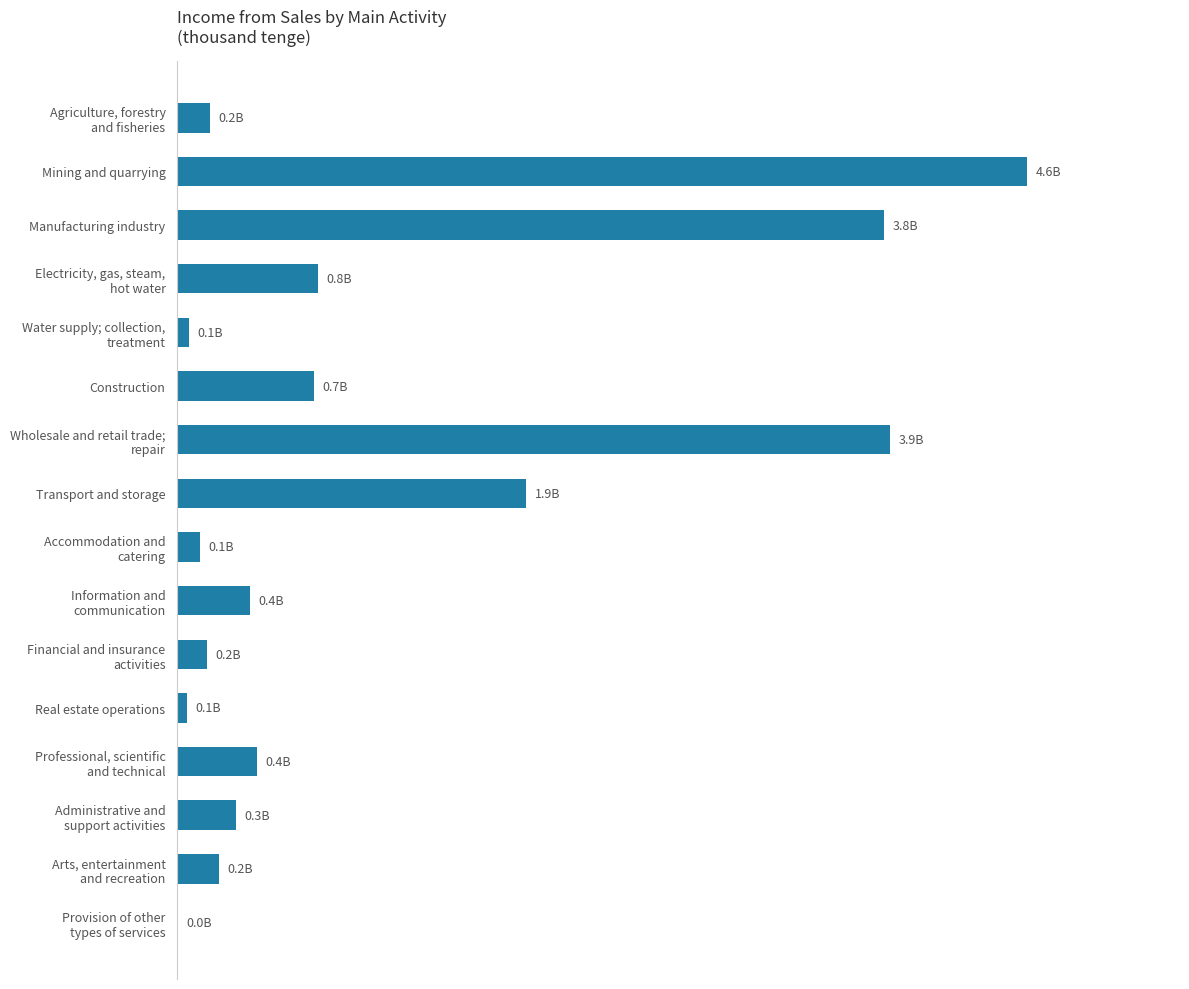

Count the number of values greater than 398842927.

7